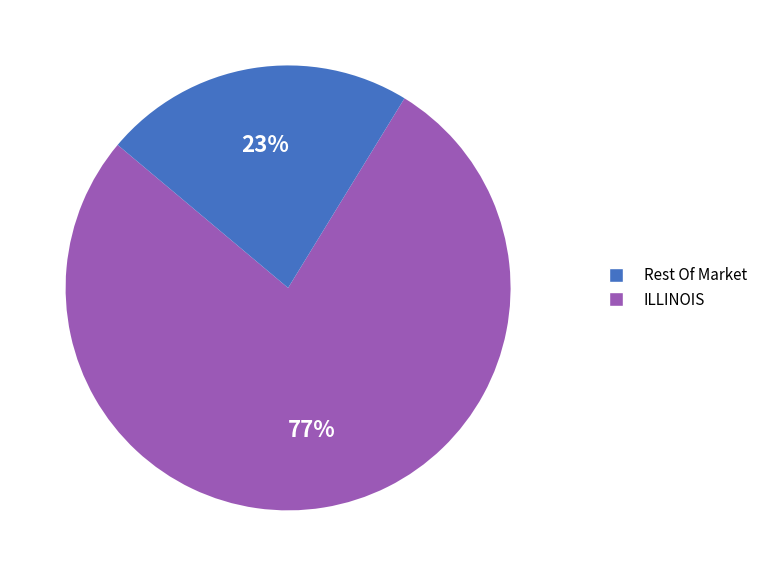

Between Rest Of Market and ILLINOIS, which is larger?

Rest Of Market